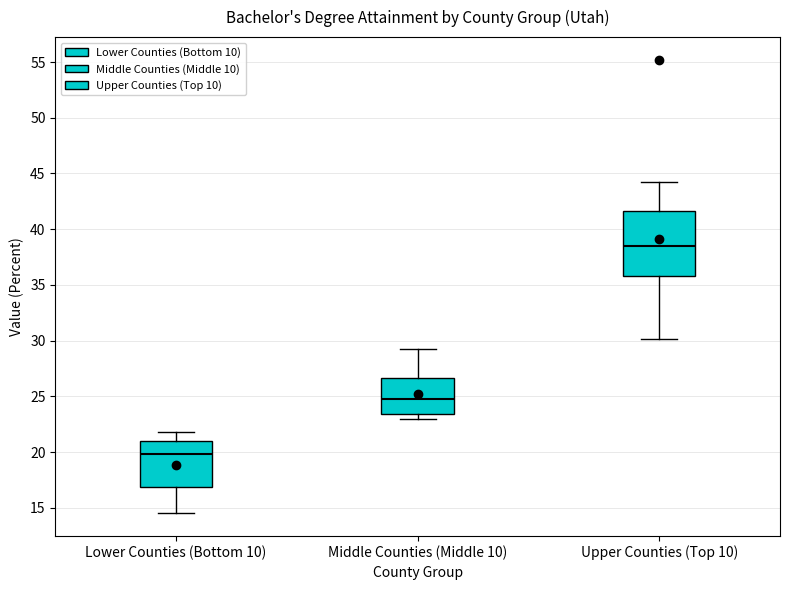

Reading left to right, read every box against the y-axis: the position of its median line, the range the box covers, and the ends of its whiskers. The values are not printed on the chart, so give them approximately, as read against the axis.

Lower Counties (Bottom 10): median 20.0, box 17.0 to 21.0, whiskers 14.5 to 22.0
Middle Counties (Middle 10): median 25.0, box 23.5 to 26.5, whiskers 23.0 to 29.0
Upper Counties (Top 10): median 38.5, box 36.0 to 41.5, whiskers 30.0 to 44.0